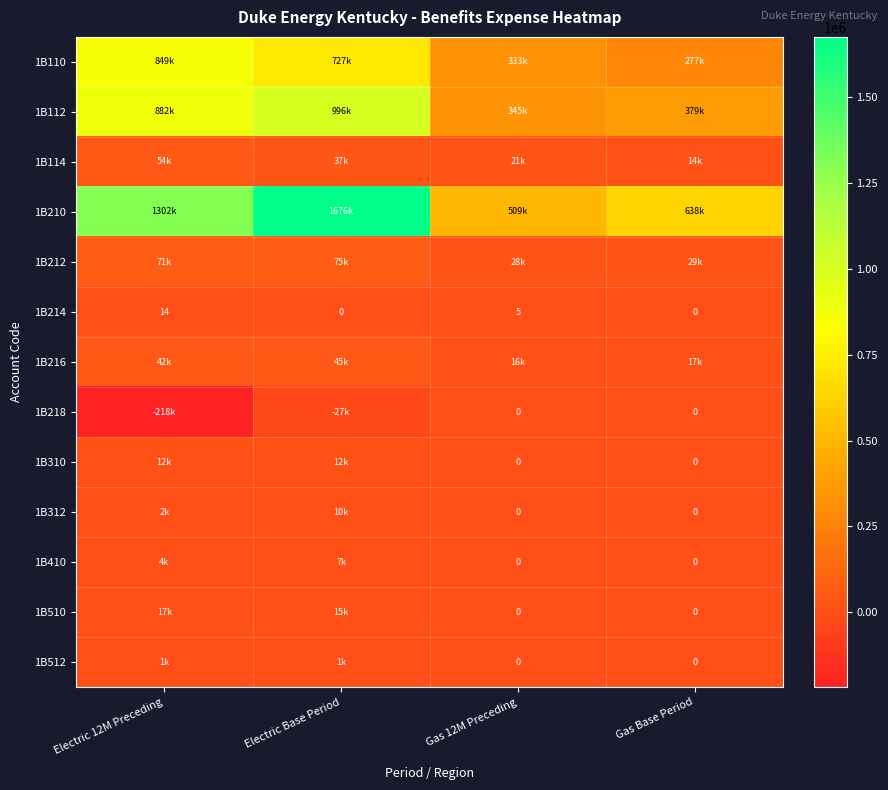

What is the smallest value displayed?

-218210.4